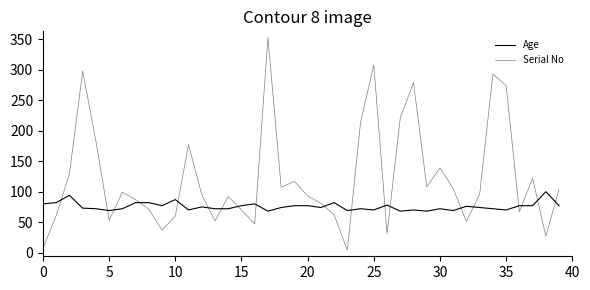

What is the difference between the second highest and second lowest values in the Age series?

26